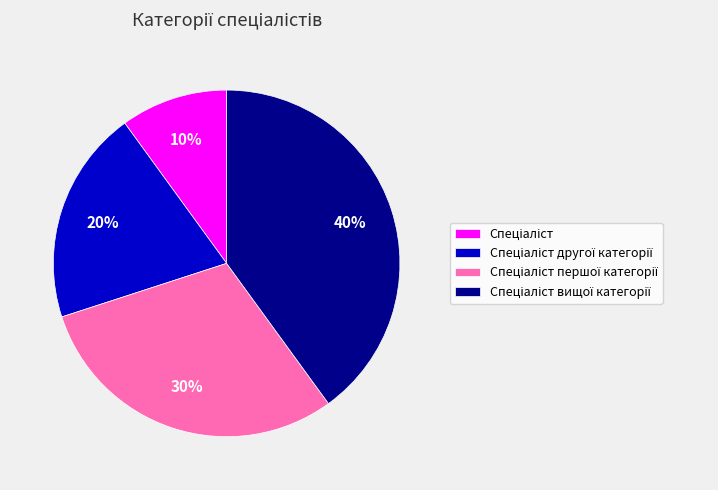

Does any single category account for the majority?

No